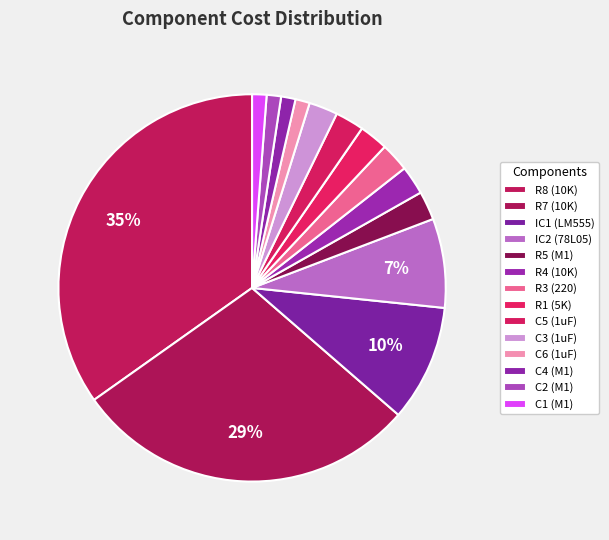

The R7 (10K) slice represents 23% of the pie. True or false?

False